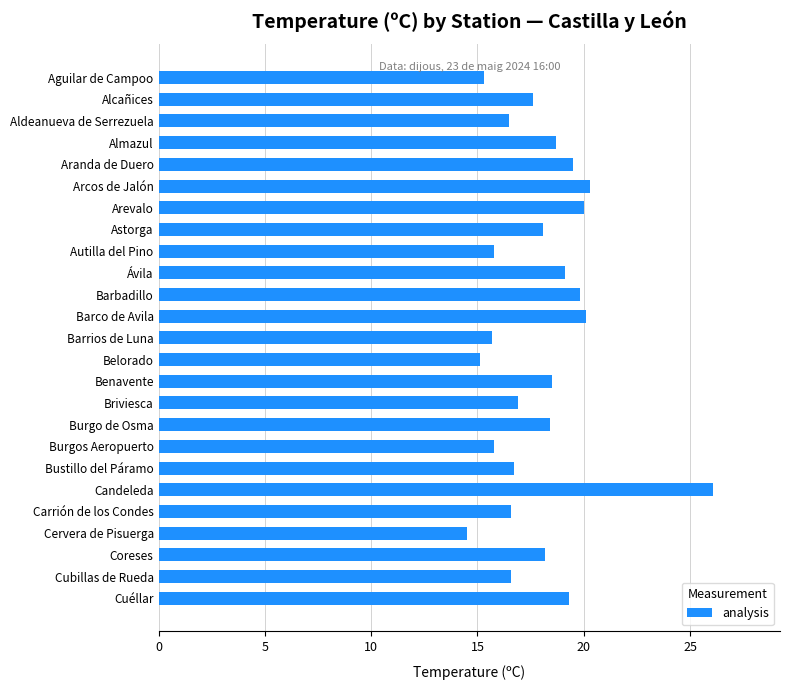

Which has a higher value, Coreses or Ávila?

Ávila